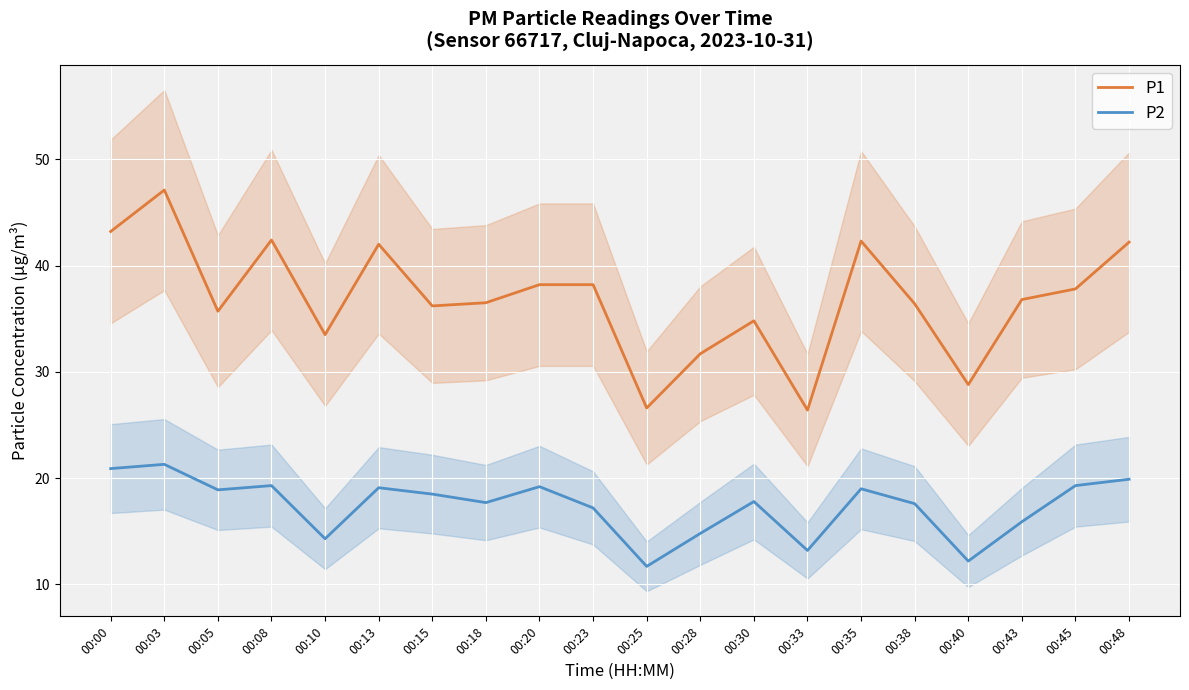

What are all the series names shown in the legend?

P1, P2